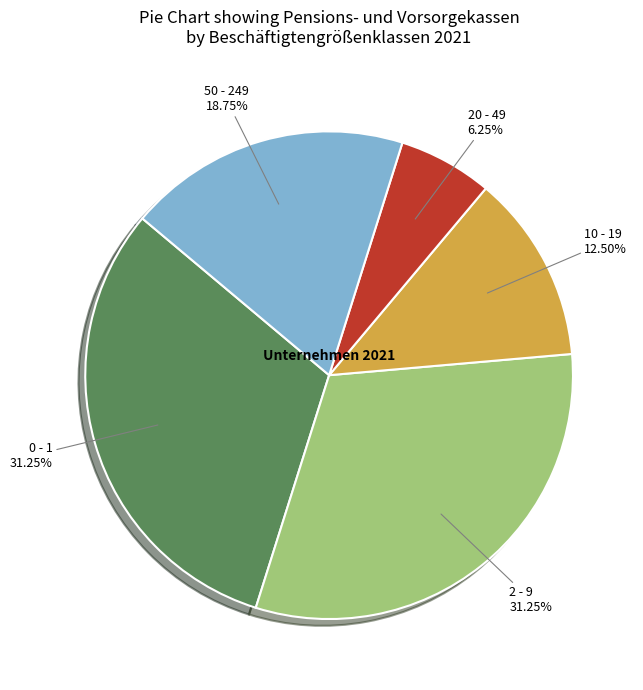

What is the smallest slice in the pie chart?

20 - 49